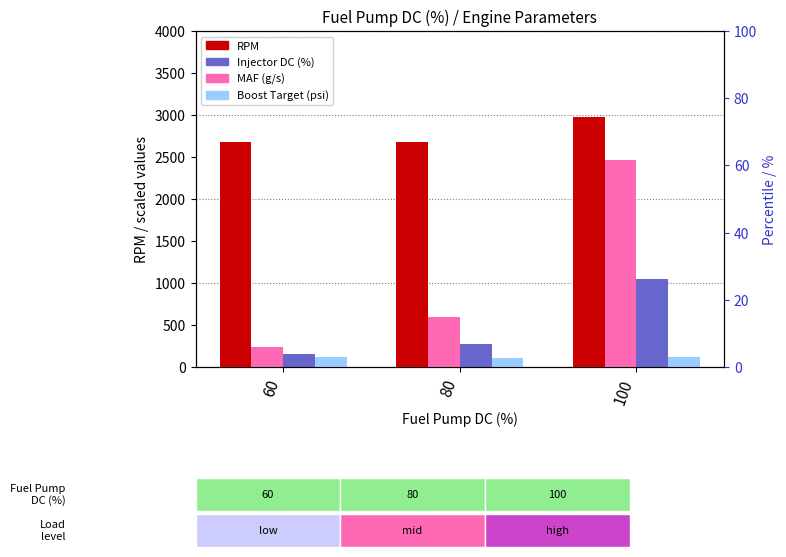

Count the number of data series in this chart.

4